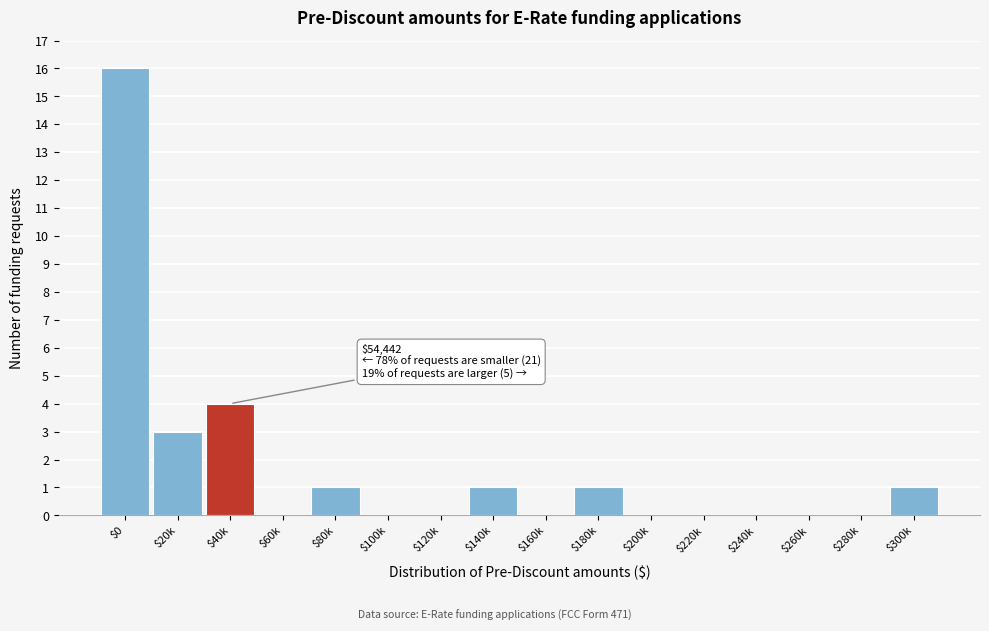

What is the sum of all values?

27